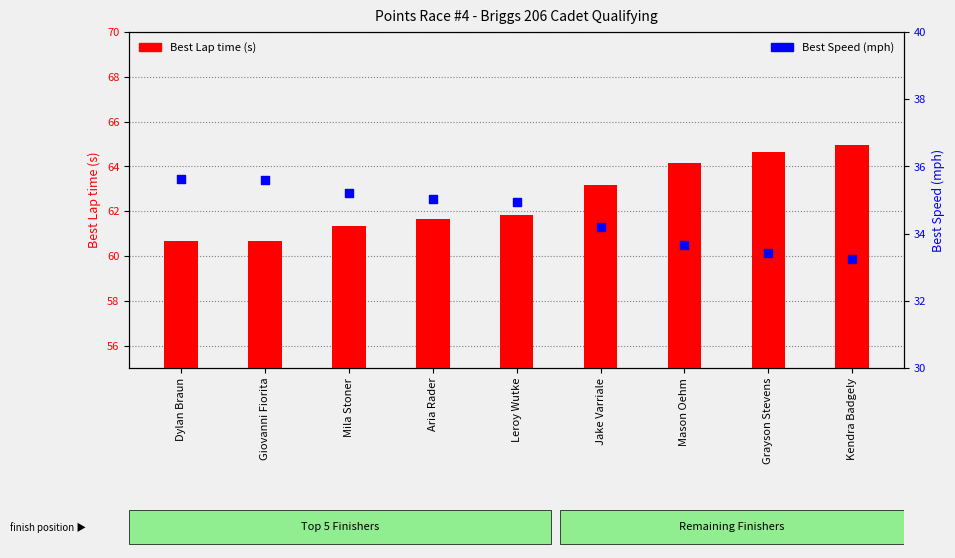

At how many categories does at least one series exceed 55?

9